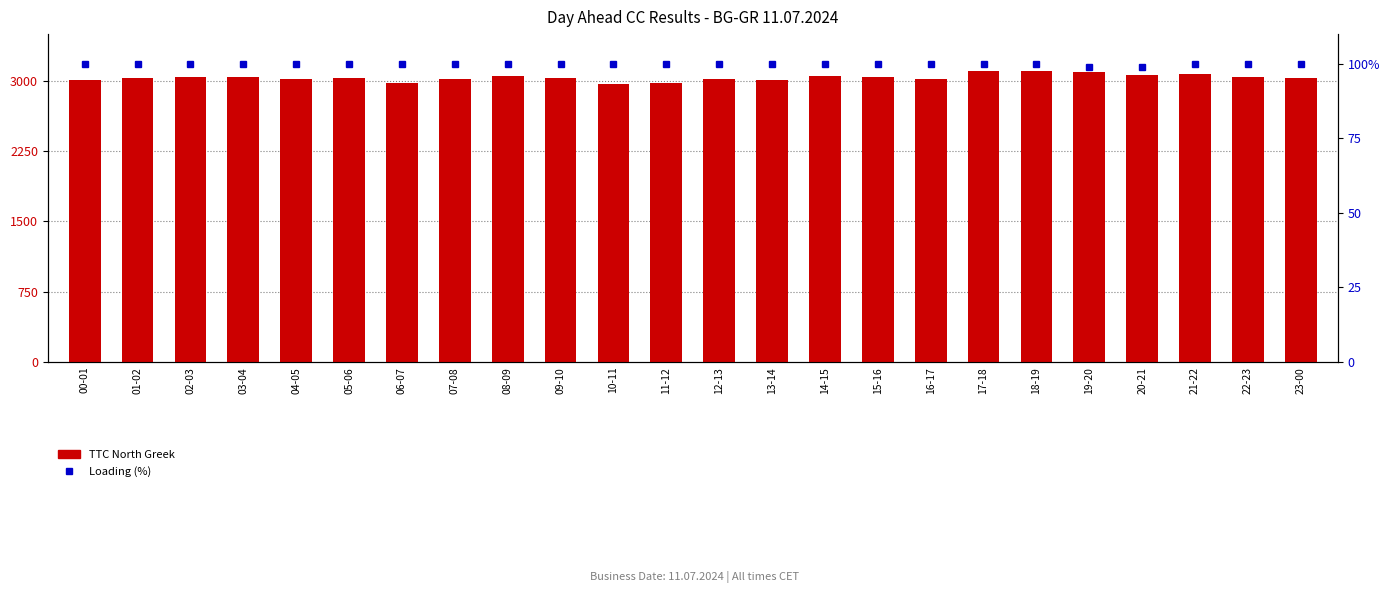

Rank the series by their average value, from lowest to highest.

Loading (%), TTC North Greek